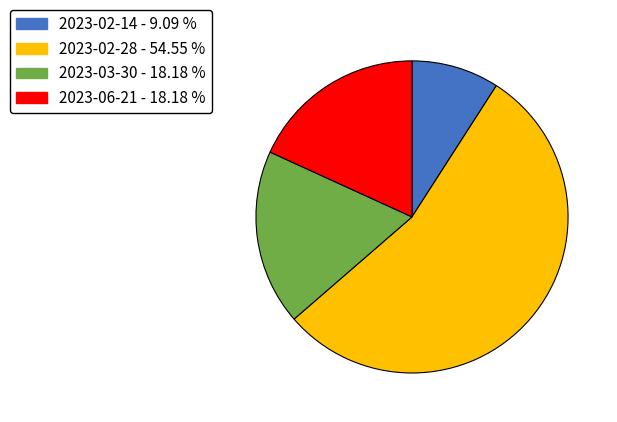

Which category has the biggest portion of the pie?

2023-02-28